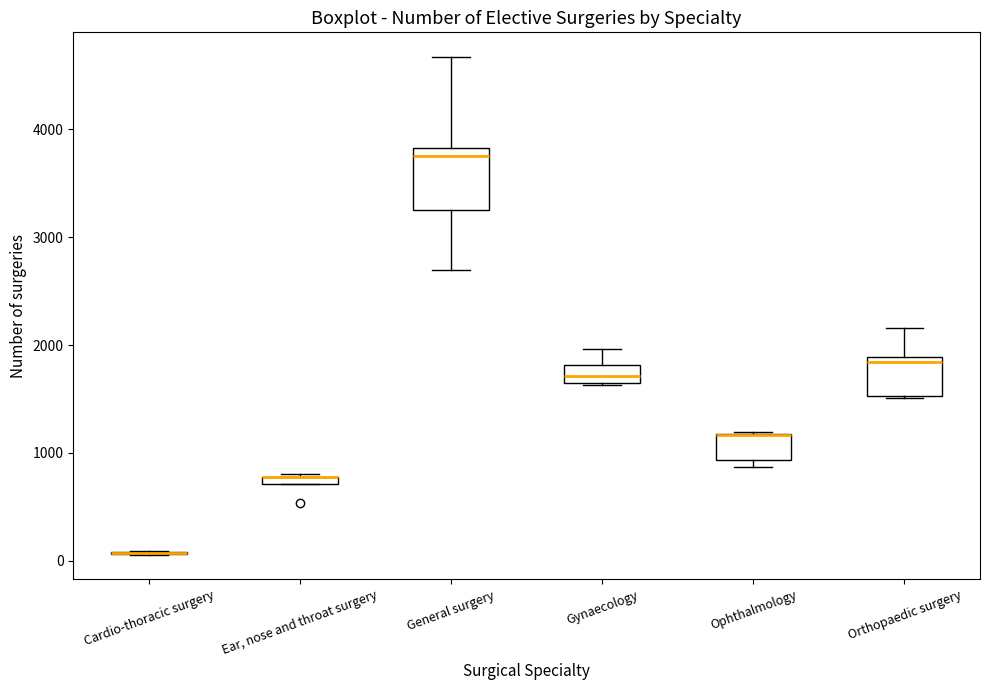

Which box is the tallest, from its lower edge to its upper edge?

General surgery